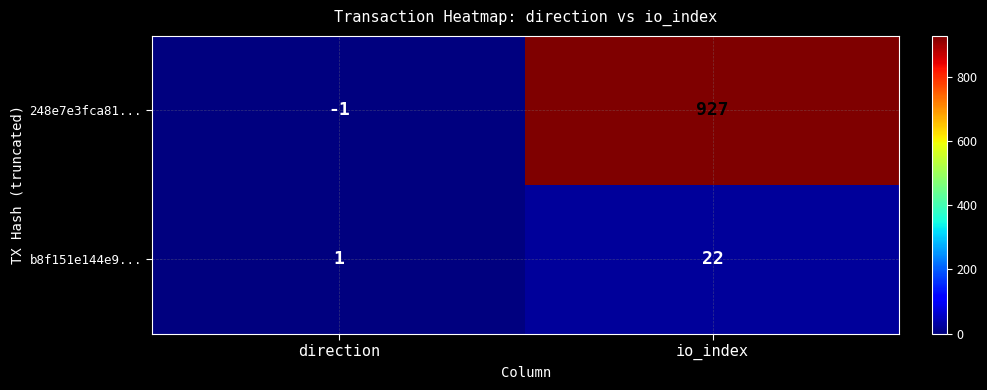

The value of 248e7e3fca81... at io_index is 927. True or false?

True